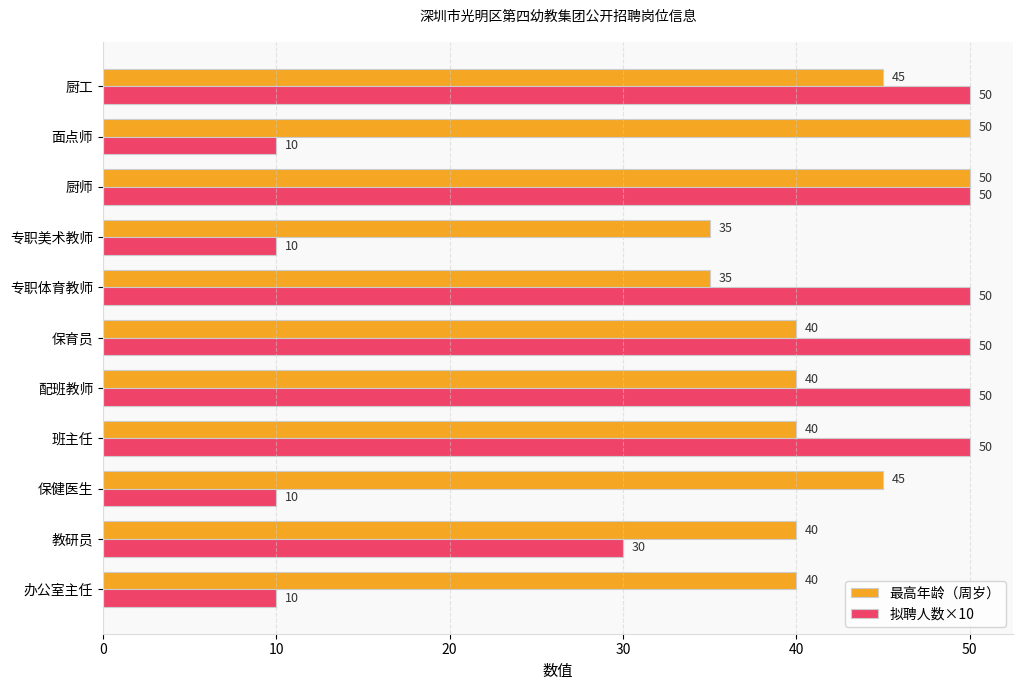

Rank the series at 厨工 from highest to lowest value.

拟聘人数×10, 最高年龄（周岁）